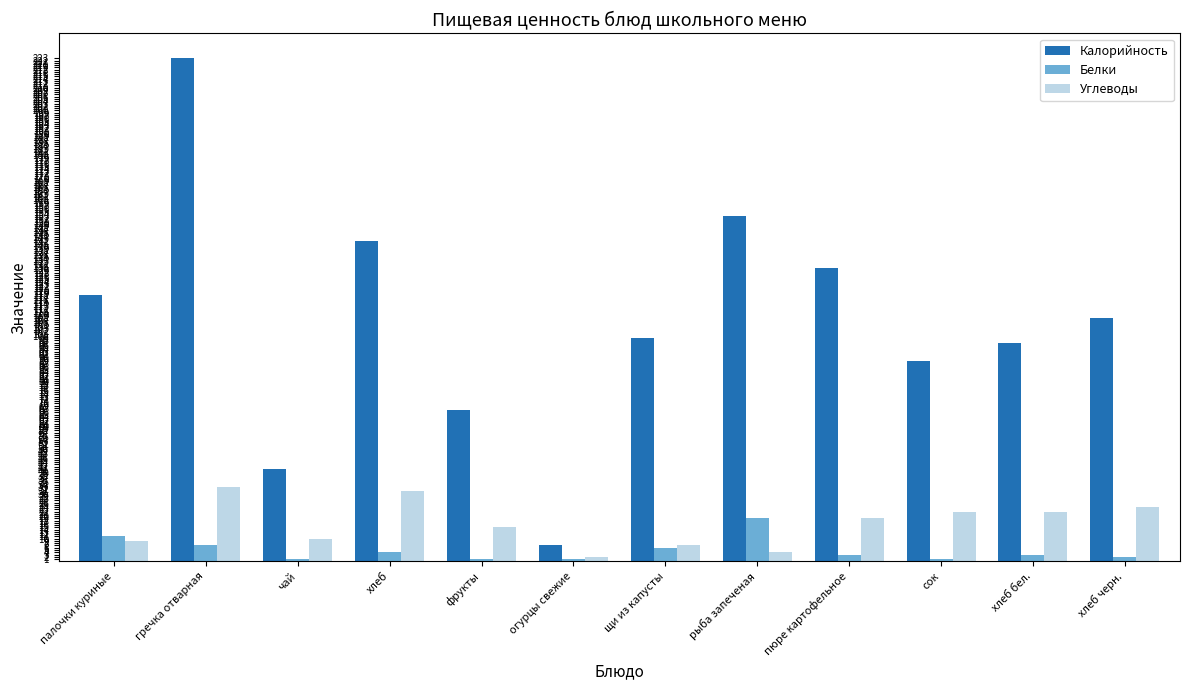

What is the value of the Углеводы bar at the 7th from the left?

7